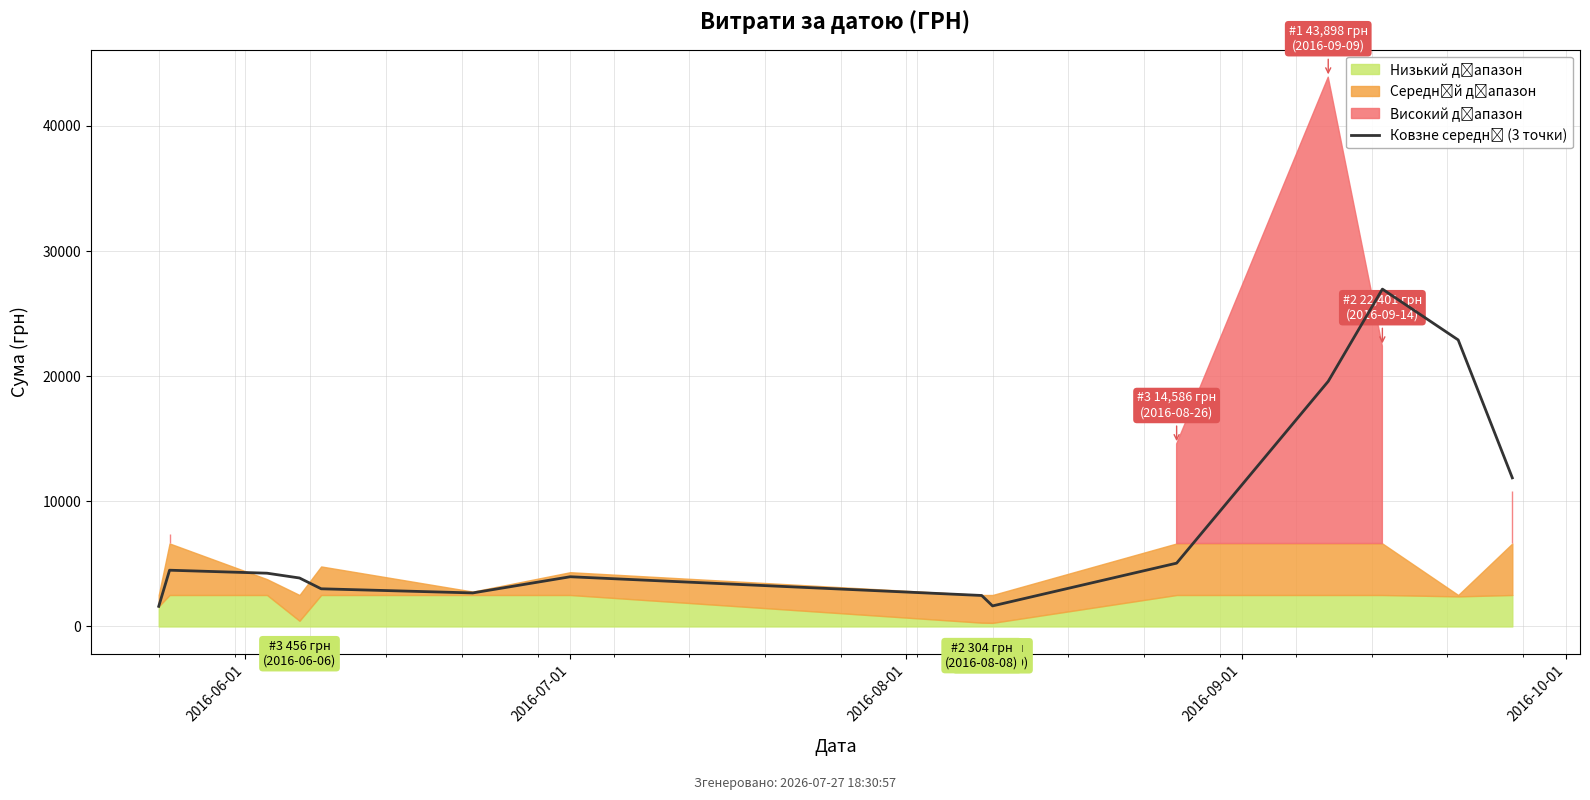

What is the average value?

8172.1